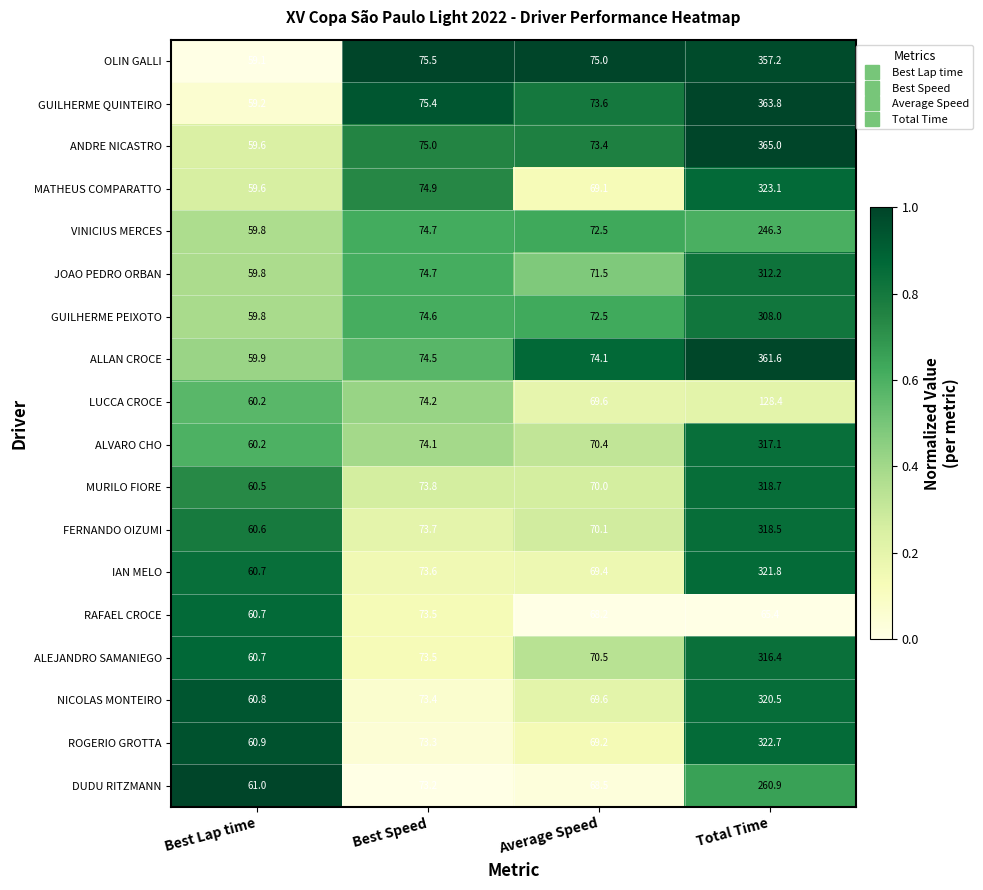

At which category is the sum across all series the highest?

Total Time